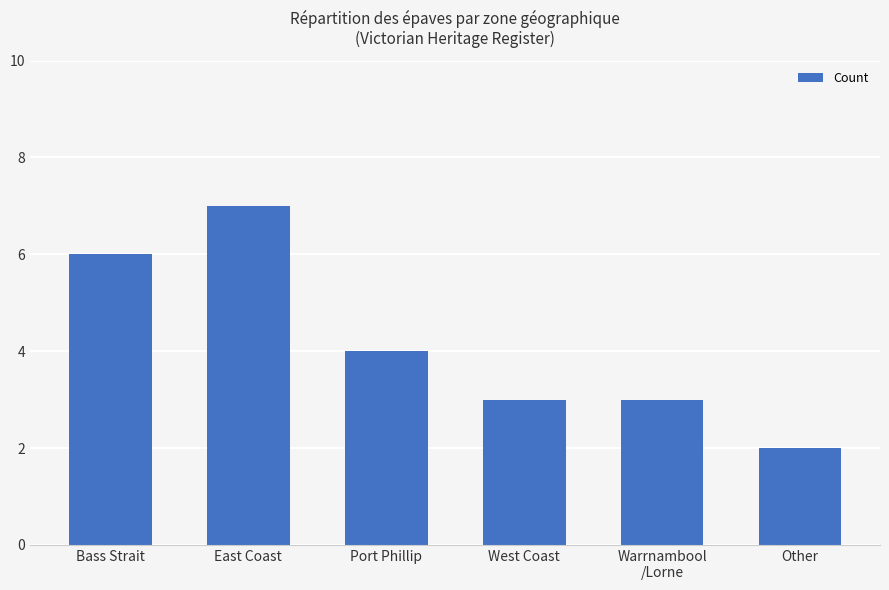

How many values are between 3 and 6?

4